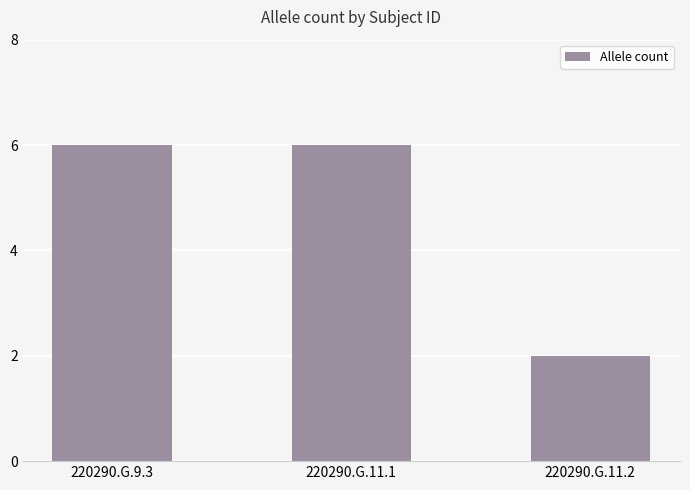

Reading left to right, transcribe all the data shown in this chart.

6	6	2